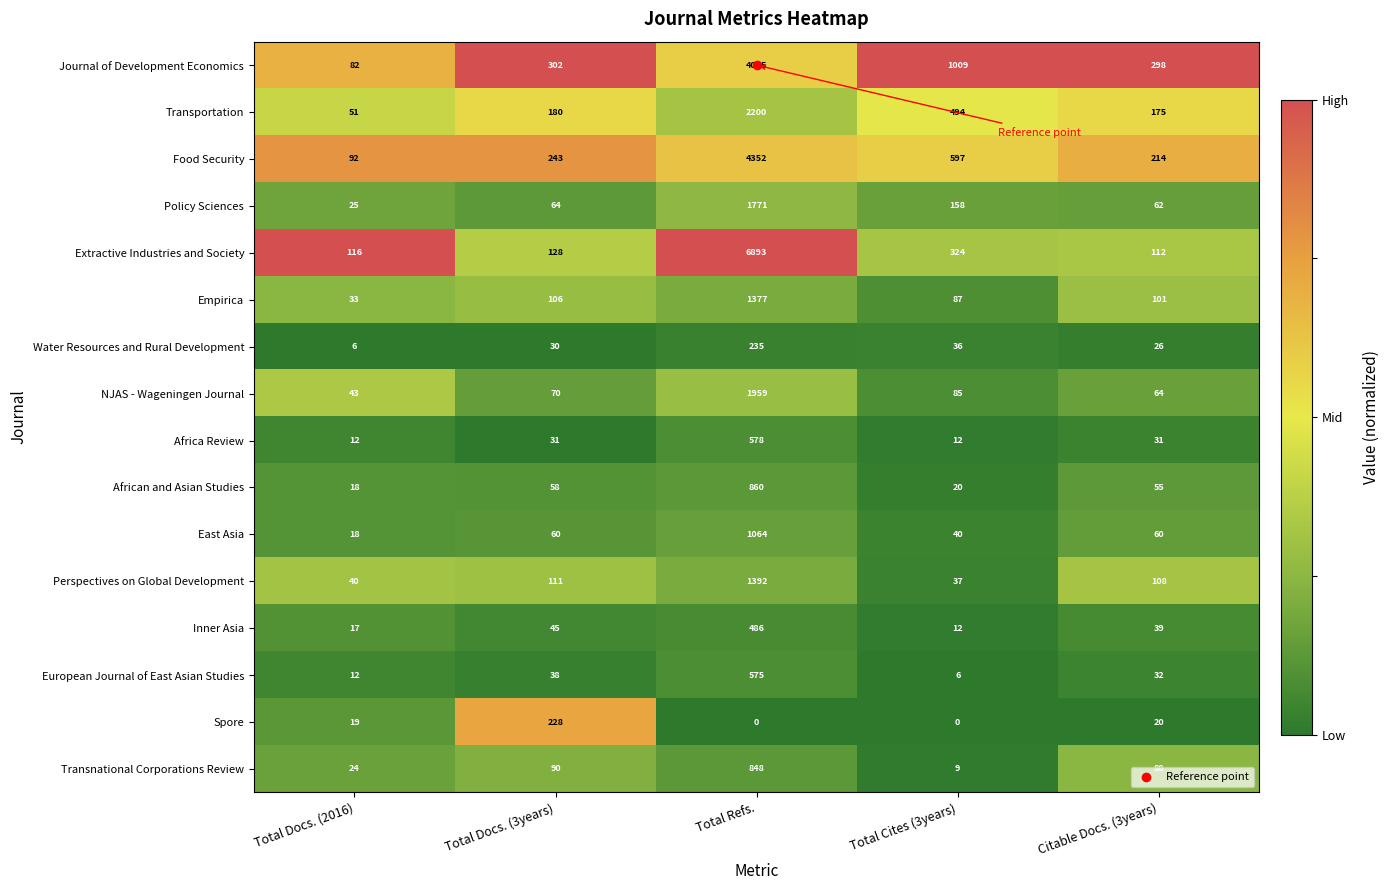

Count the number of categories in the chart.

5